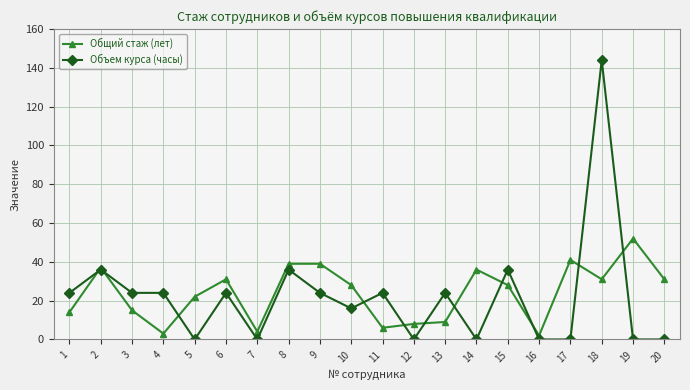

What is the sum of all Общий стаж (лет) values?

476